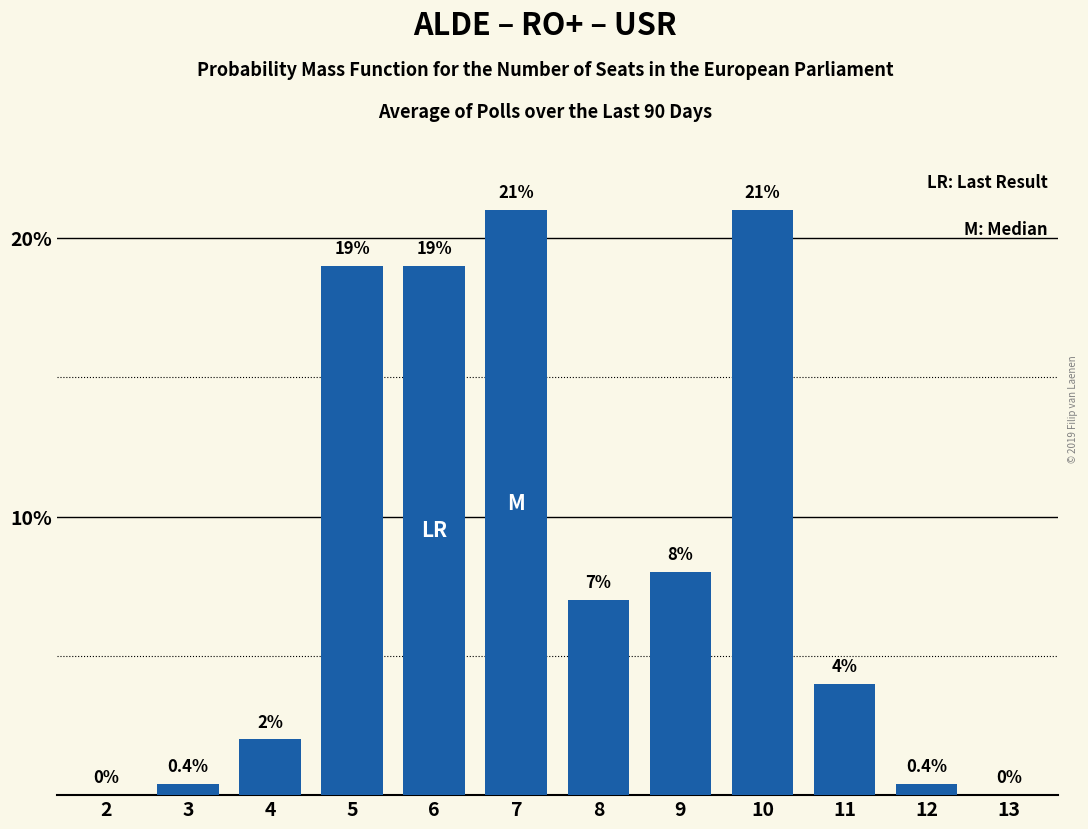

Reading left to right, transcribe all the data shown in this chart.

2=0.0	3=0.4	4=2.0	5=19.0	6=19.0	7=21.0	8=7.0	9=8.0	10=21.0	11=4.0	12=0.4	13=0.0